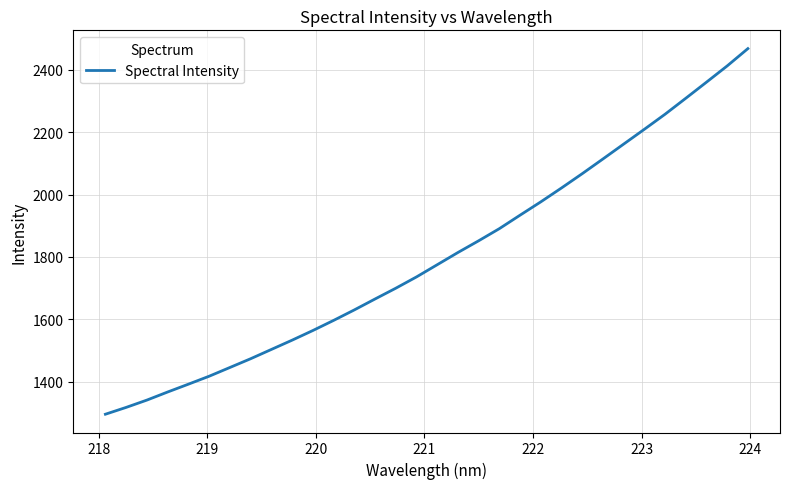

What is the smallest value displayed?

1295.5